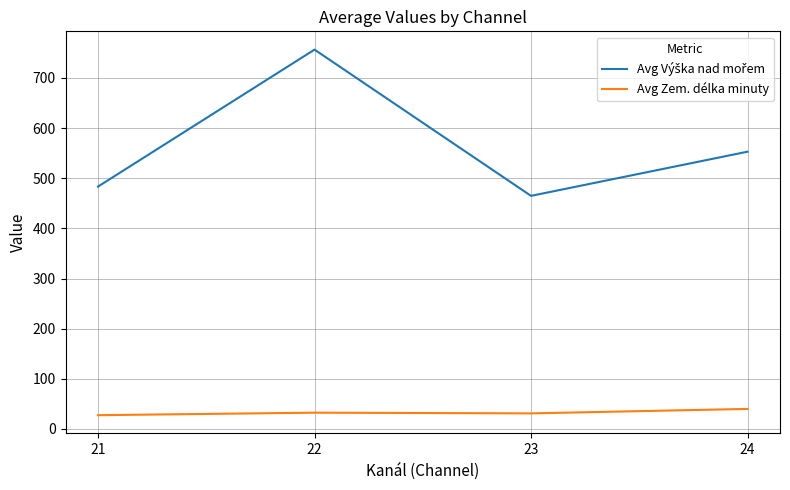

Is this an area chart (filled region under the line)?

No